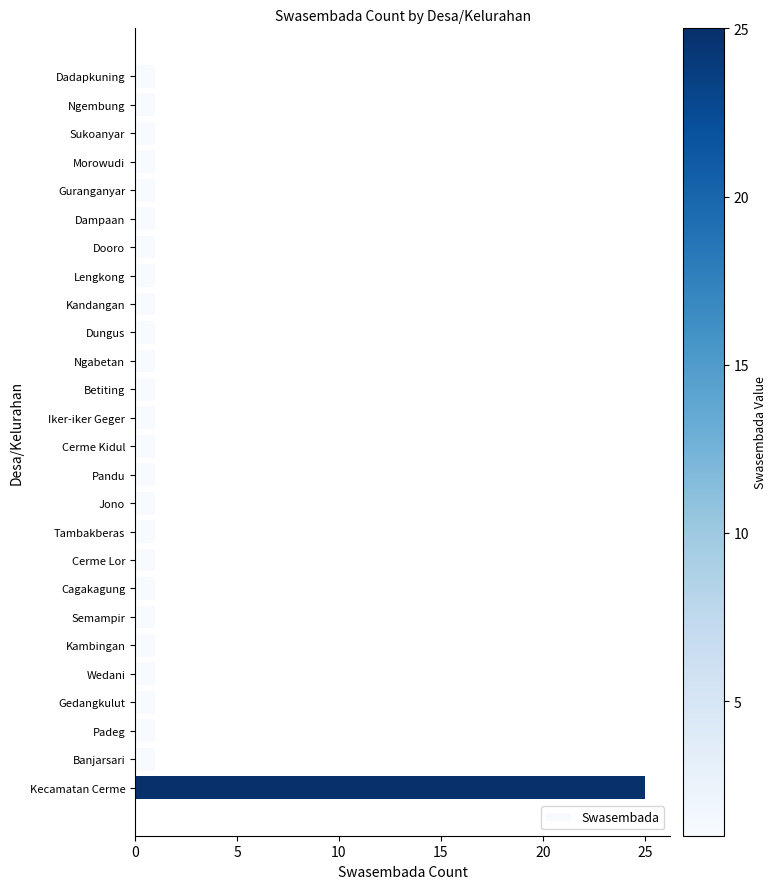

Reading bottom to top, what are all the values shown in this chart?

Kecamatan Cerme=25	Banjarsari=1	Padeg=1	Gedangkulut=1	Wedani=1	Kambingan=1	Semampir=1	Cagakagung=1	Cerme Lor=1	Tambakberas=1	Jono=1	Pandu=1	Cerme Kidul=1	Iker-iker Geger=1	Betiting=1	Ngabetan=1	Dungus=1	Kandangan=1	Lengkong=1	Dooro=1	Dampaan=1	Guranganyar=1	Morowudi=1	Sukoanyar=1	Ngembung=1	Dadapkuning=1